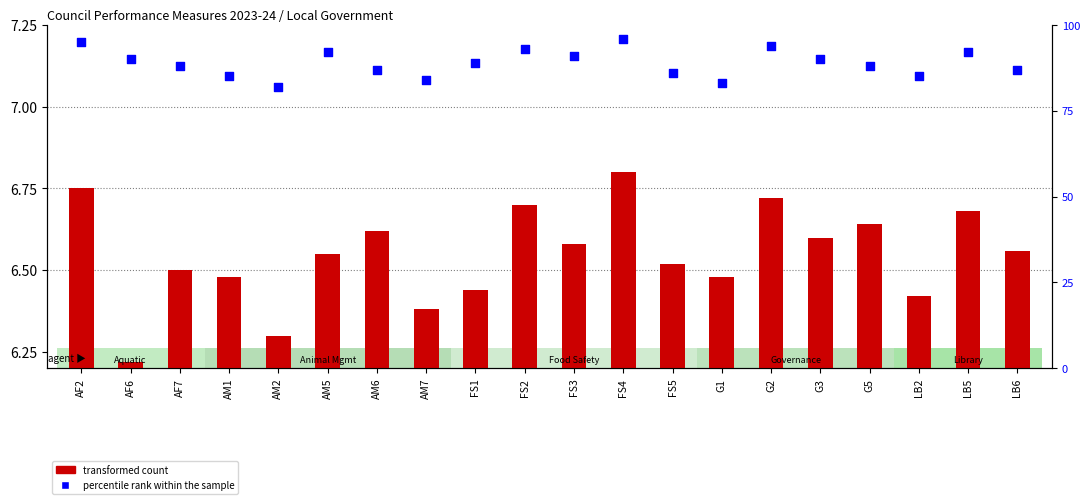

Which series has the largest total across all categories?

percentile rank within the sample